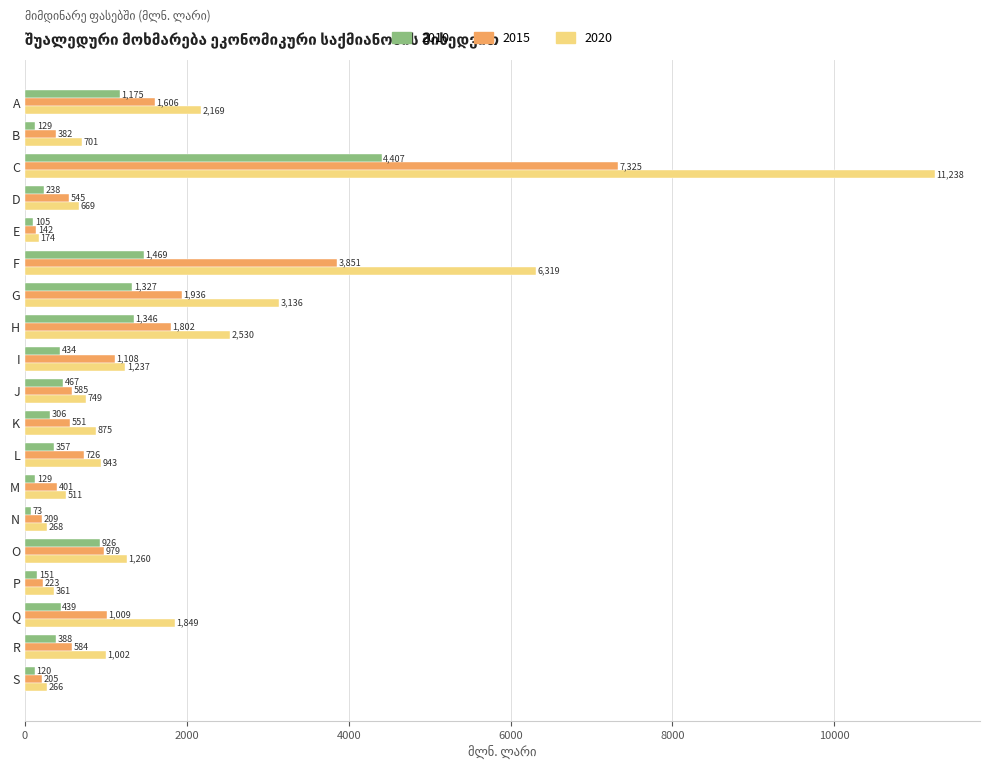

What is the approximate value of 2015 at S?

204.8